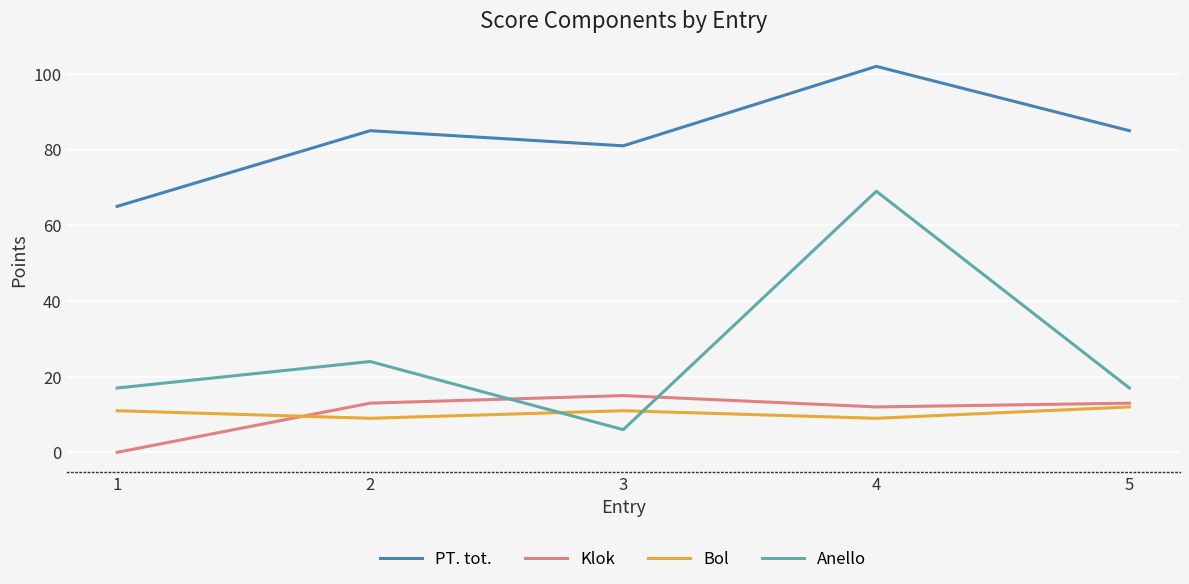

Which category has the lowest value in the PT. tot. series?

1